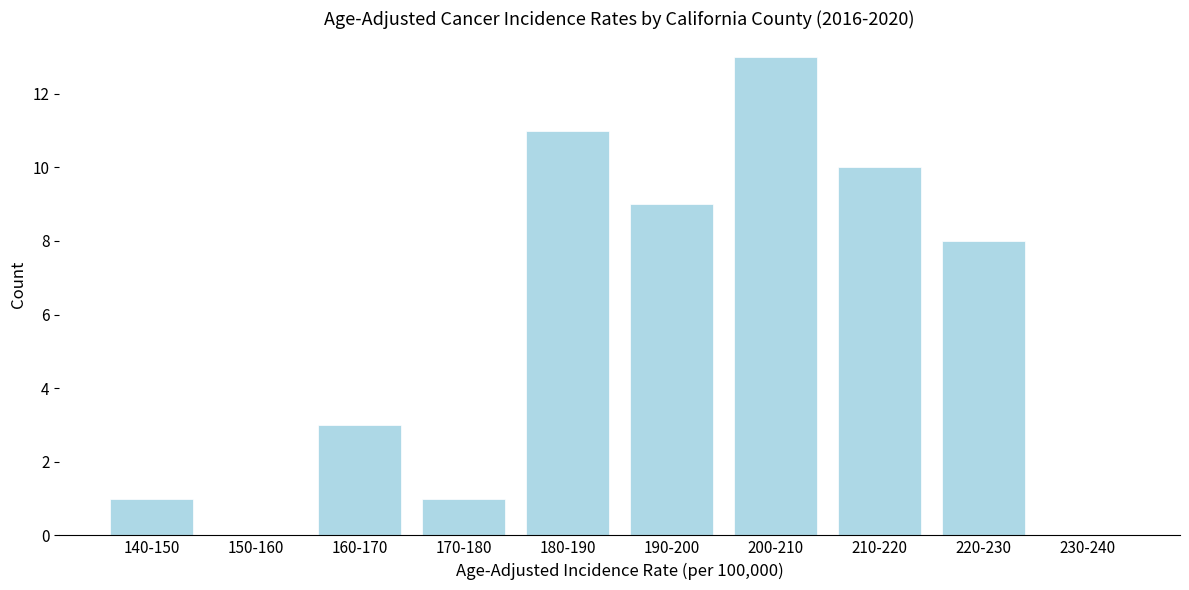

Reading left to right, list all the values displayed in this chart.

140-150=1	150-160=0	160-170=3	170-180=1	180-190=11	190-200=9	200-210=13	210-220=10	220-230=8	230-240=0